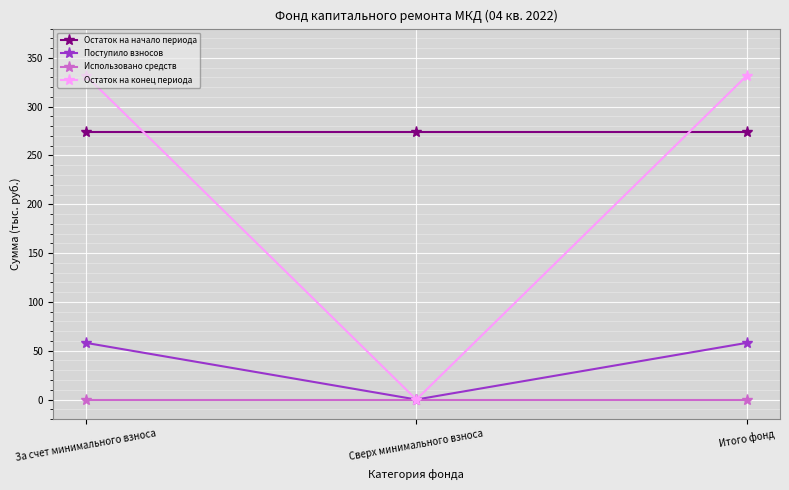

Is it true that Поступило взносов equals 58.0 at Итого фонд?

True